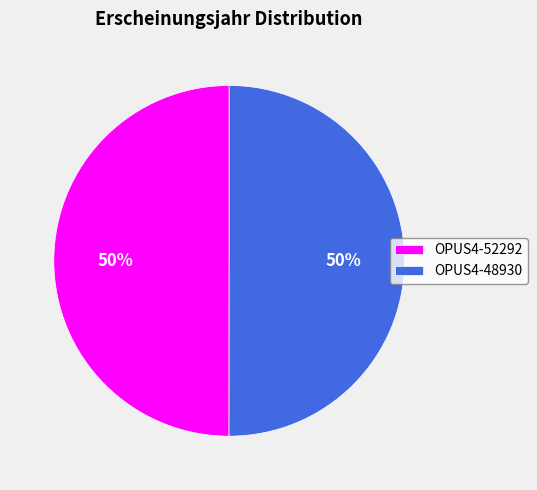

Do OPUS4-48930 and OPUS4-52292 together represent more than half of the pie?

Yes